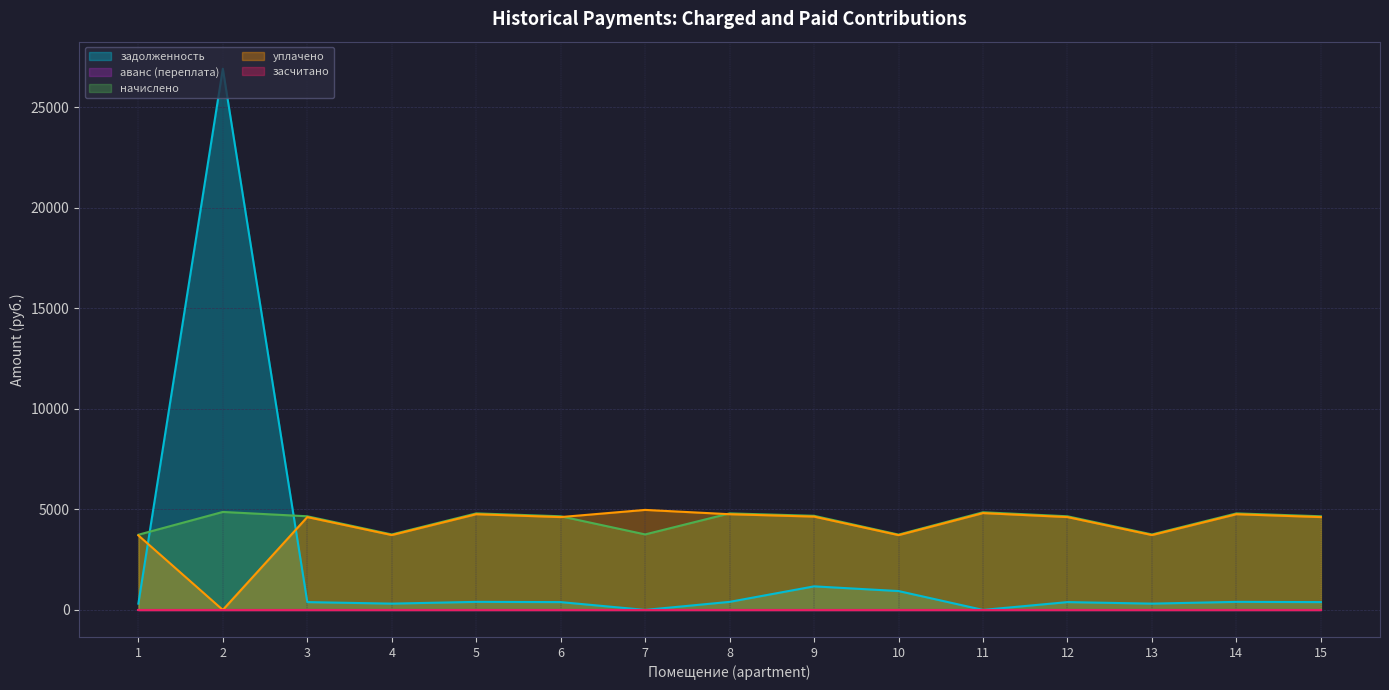

In начислено, how many points are lower than both neighbors (excluding endpoints)?

4